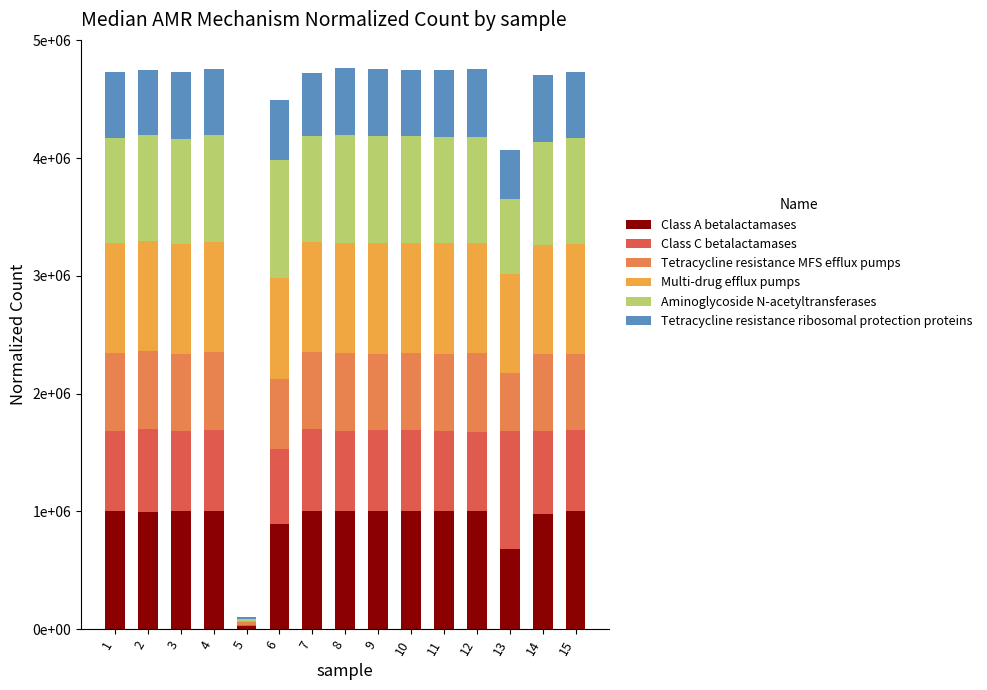

Which series has the largest total across all categories?

Class A betalactamases